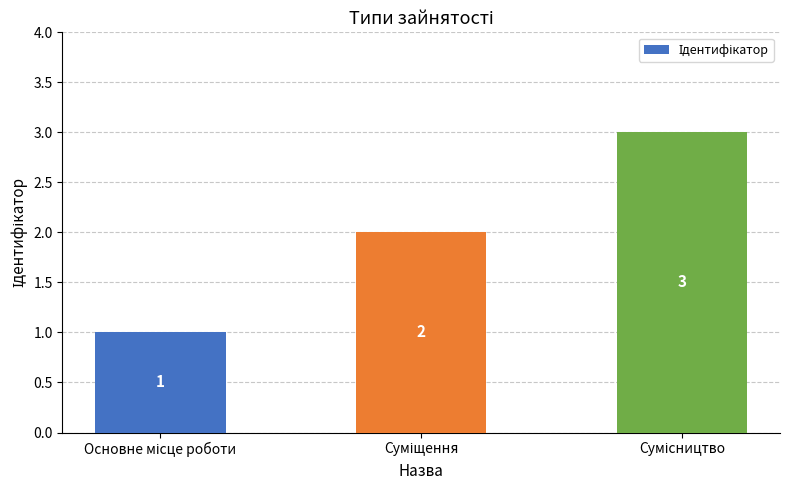

How many values are between 1 and 3?

3